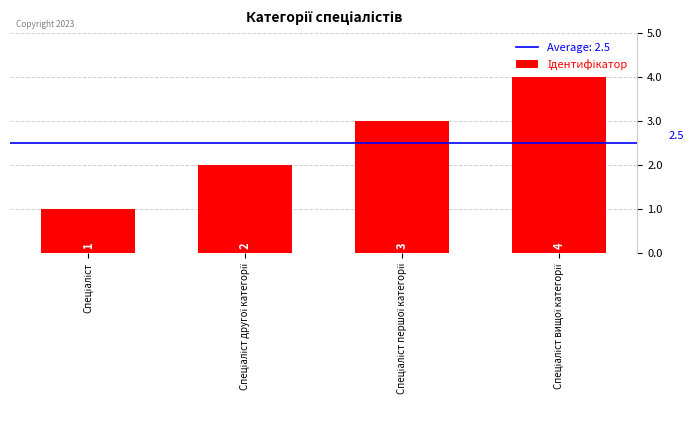

Count the values in the range 2 to 4.

3